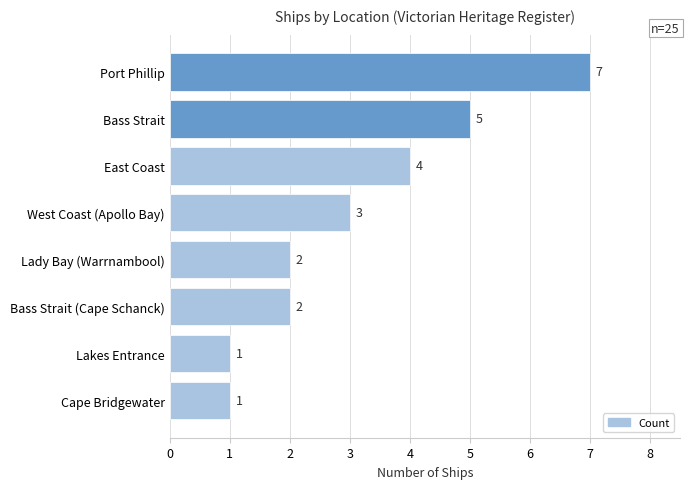

How many series are shown in this chart?

1